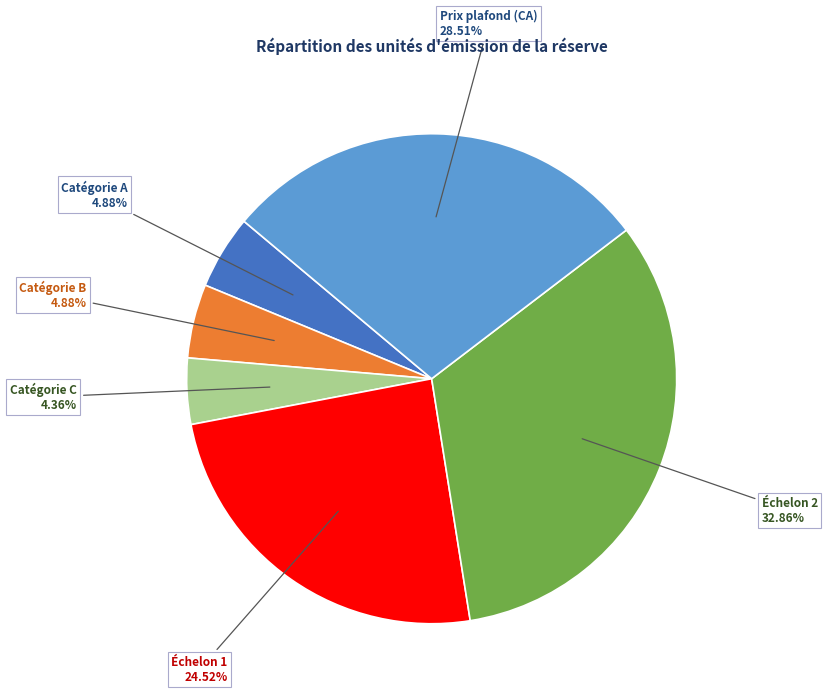

Count the number of slices in the pie.

6